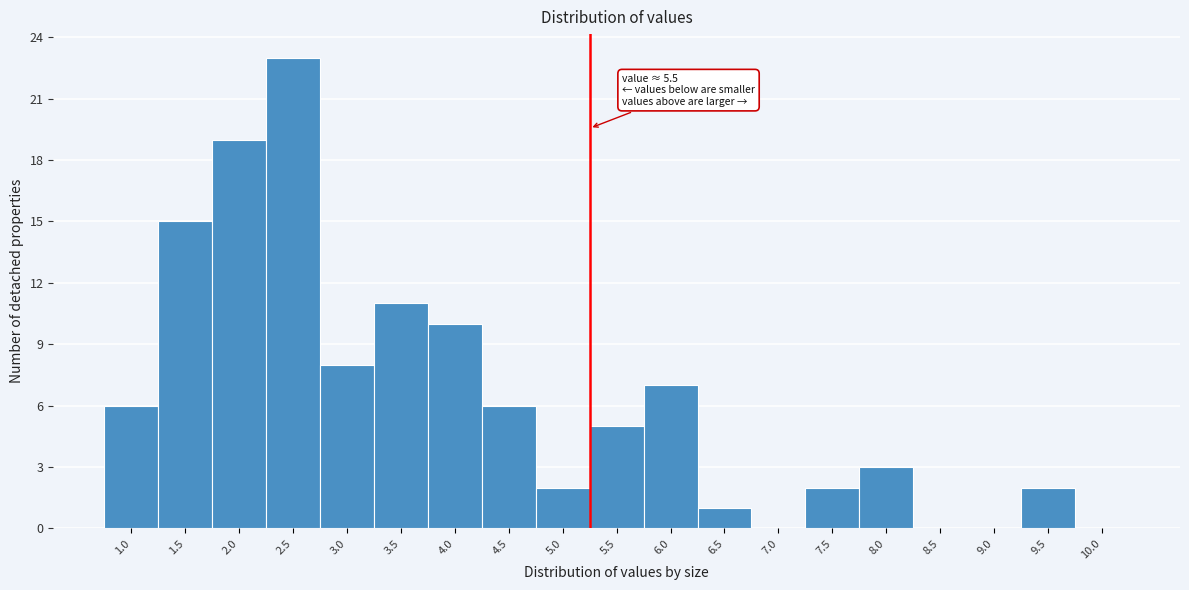

Reading left to right, list all the values displayed in this chart.

1.0=6	1.5=15	2.0=19	2.5=23	3.0=8	3.5=11	4.0=10	4.5=6	5.0=2	5.5=5	6.0=7	6.5=1	7.0=0	7.5=2	8.0=3	8.5=0	9.0=0	9.5=2	10.0=0